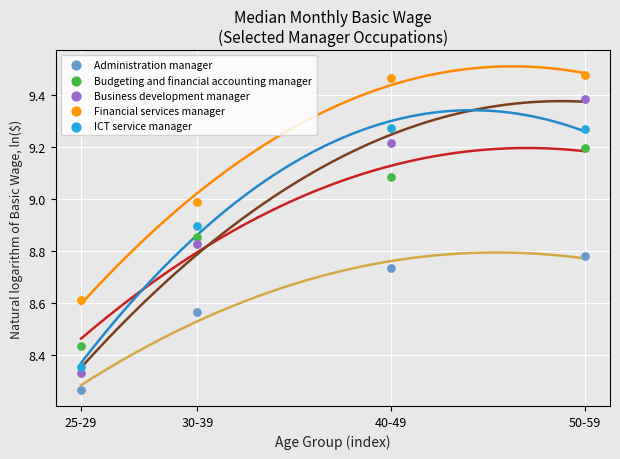

At which category is the sum across all series the highest?

50-59